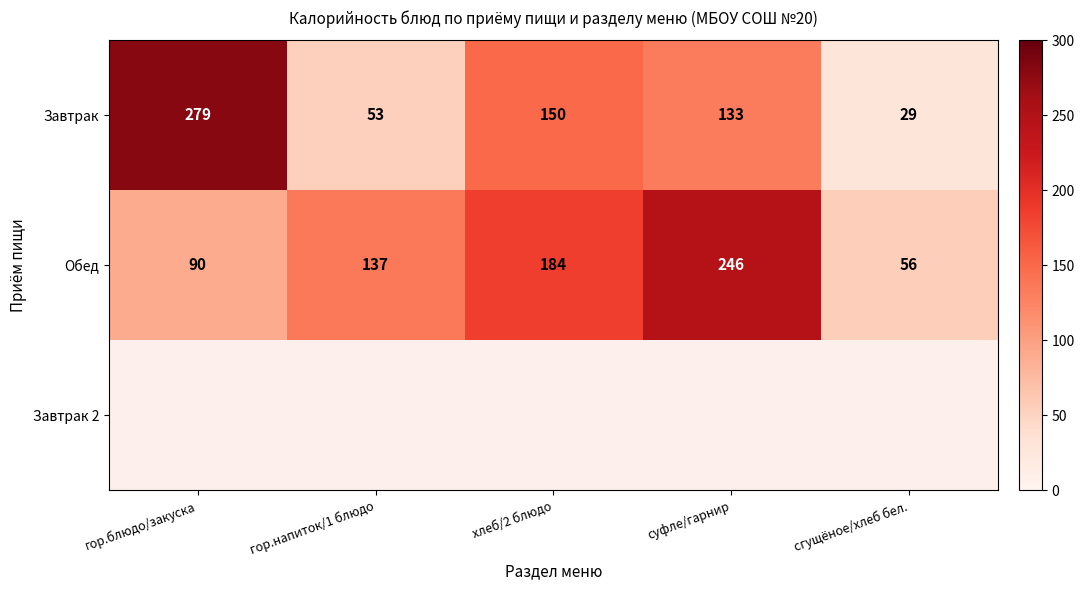

What is the maximum value shown in the chart?

279.0